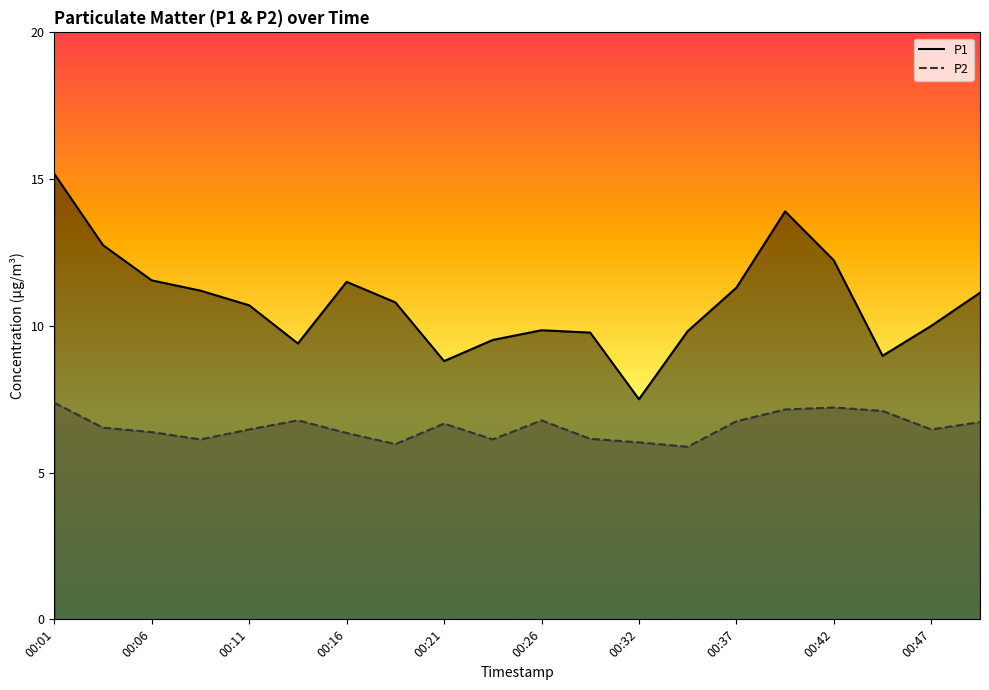

What is the maximum value shown in the chart?

15.2